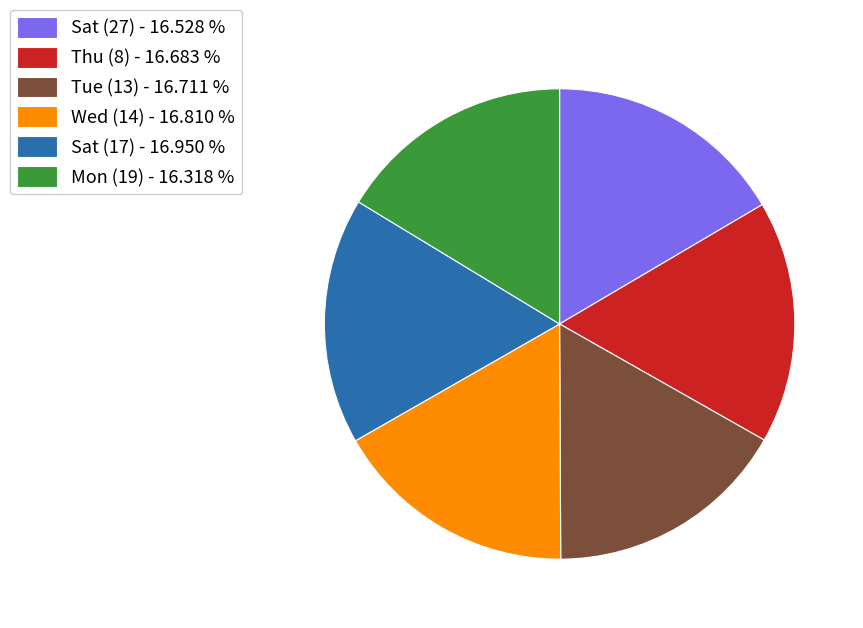

Combined, do Tue (13) - 16.711 % and Wed (14) - 16.810 % account for over 50%?

No